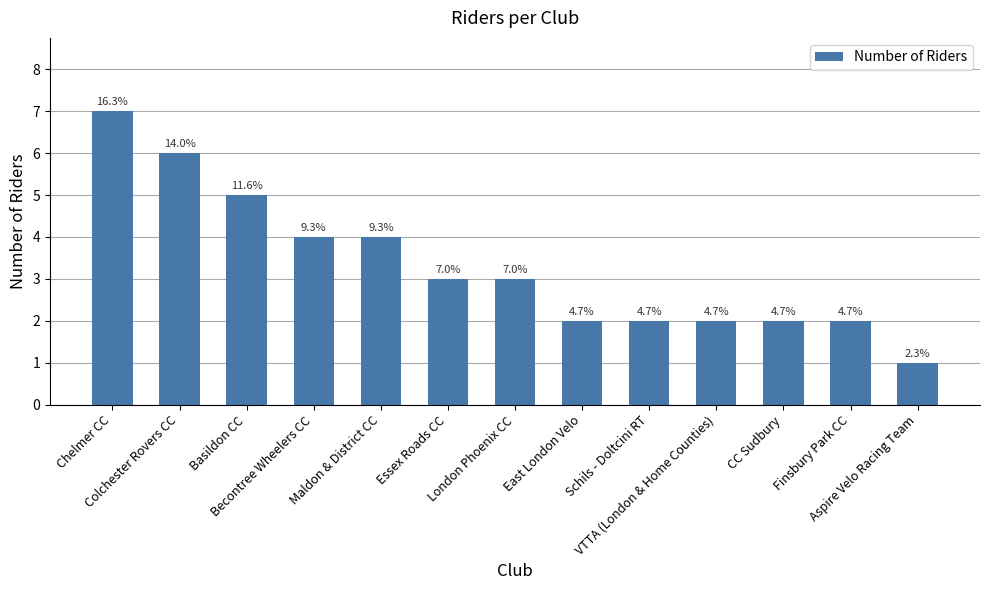

Does the chart contain any negative values?

No